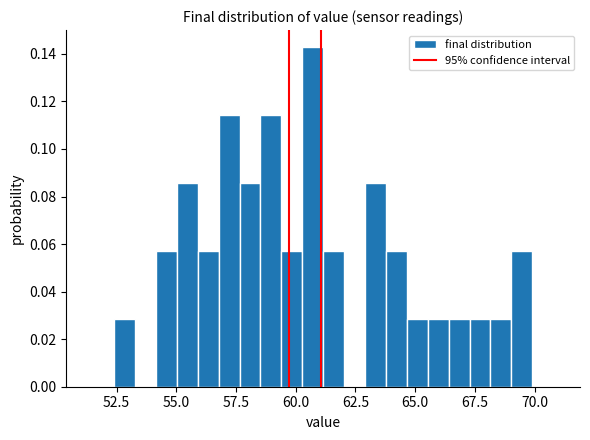

Read against the x-axis, roughly where is the centre of the tallest bar?

60.5